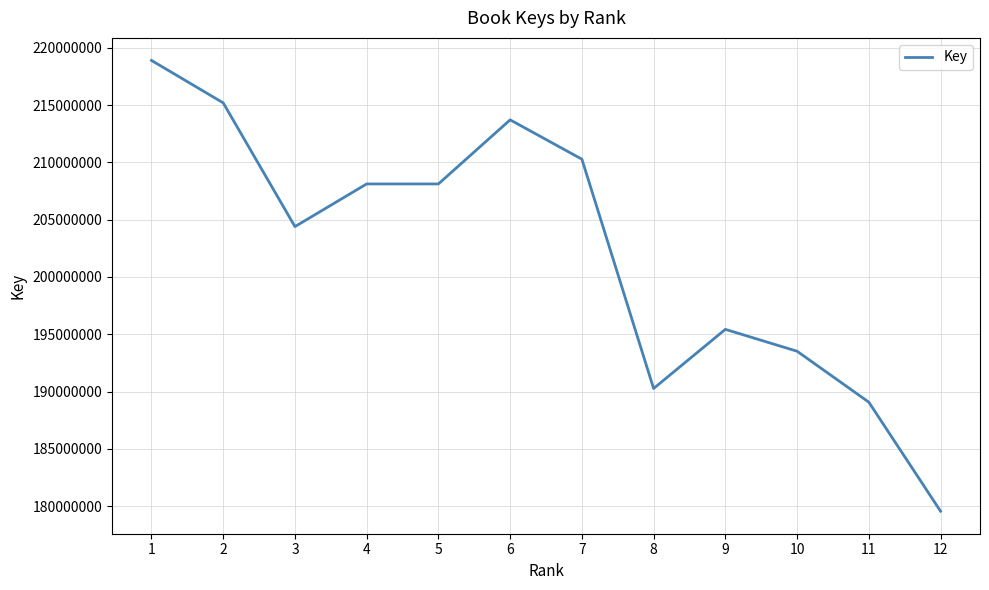

What is the difference between the values at 12 and 7?

30705089